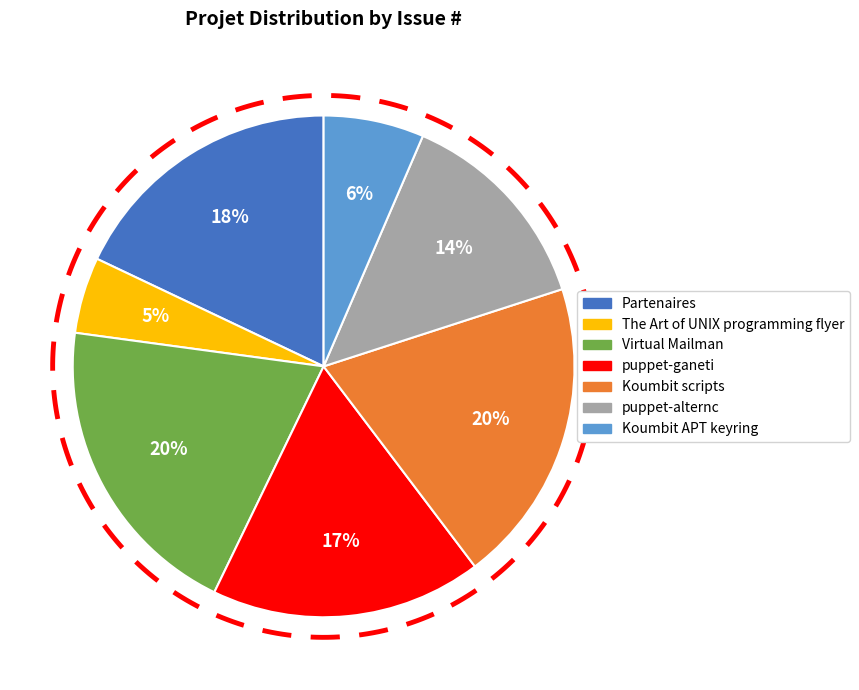

To the nearest percent, what is the combined percentage of Partenaires and Virtual Mailman?

38%